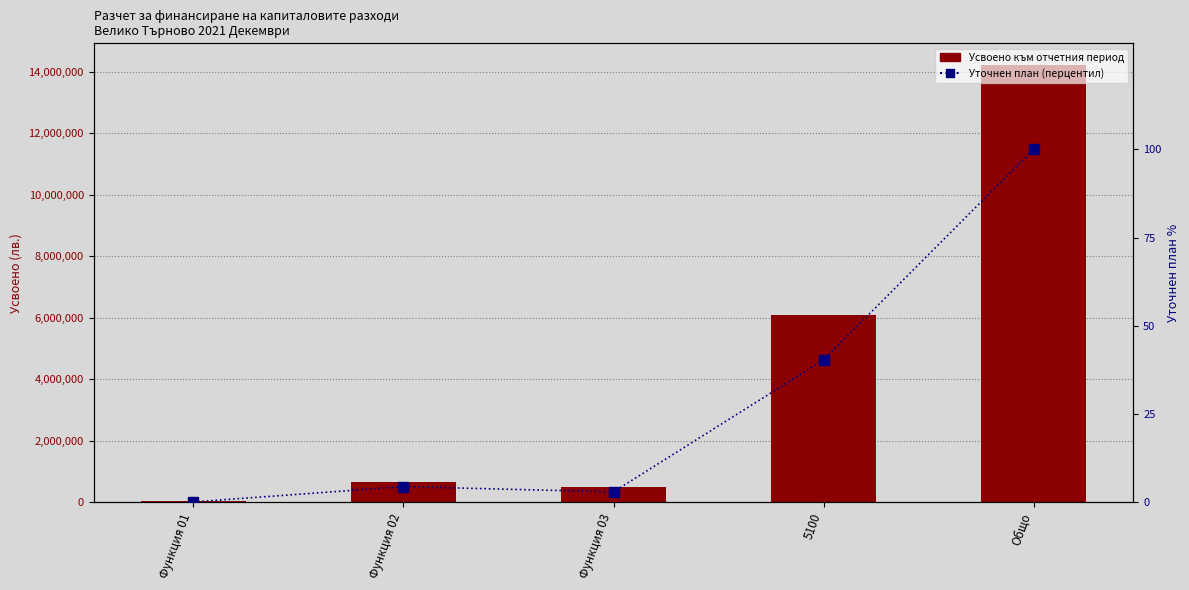

What is the spread (max minus min) of values at Функция 01?

30251.9